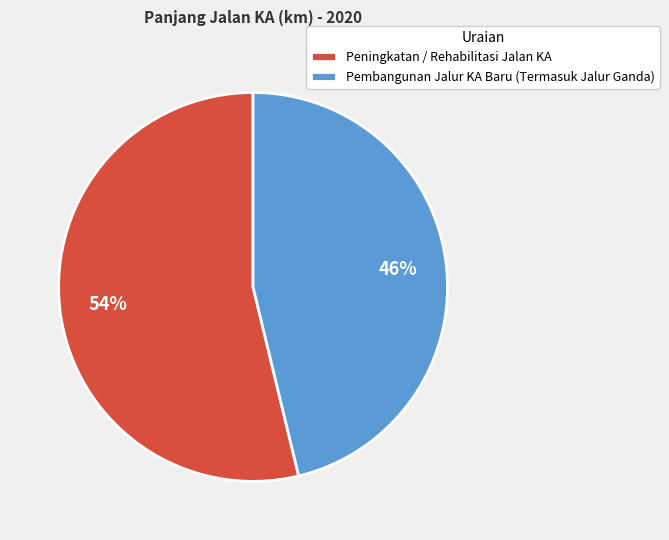

To the nearest percent, what is the average slice percentage?

50%